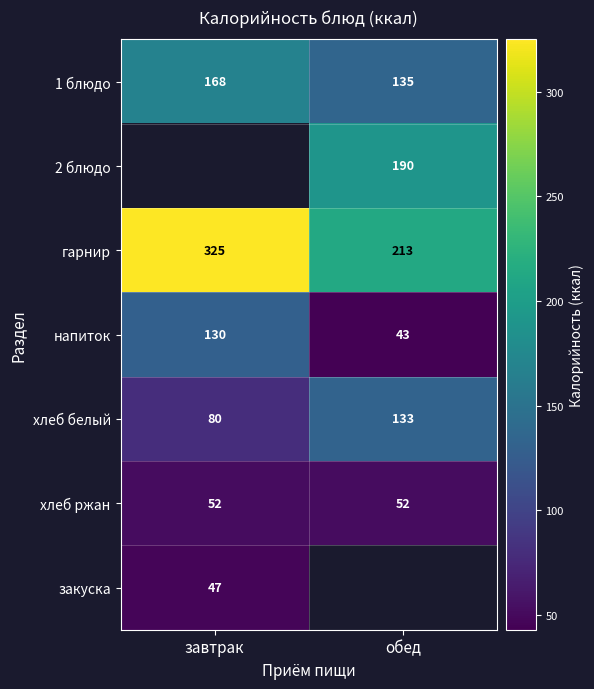

What is the sum of the хлеб белый values at завтрак and обед?

213